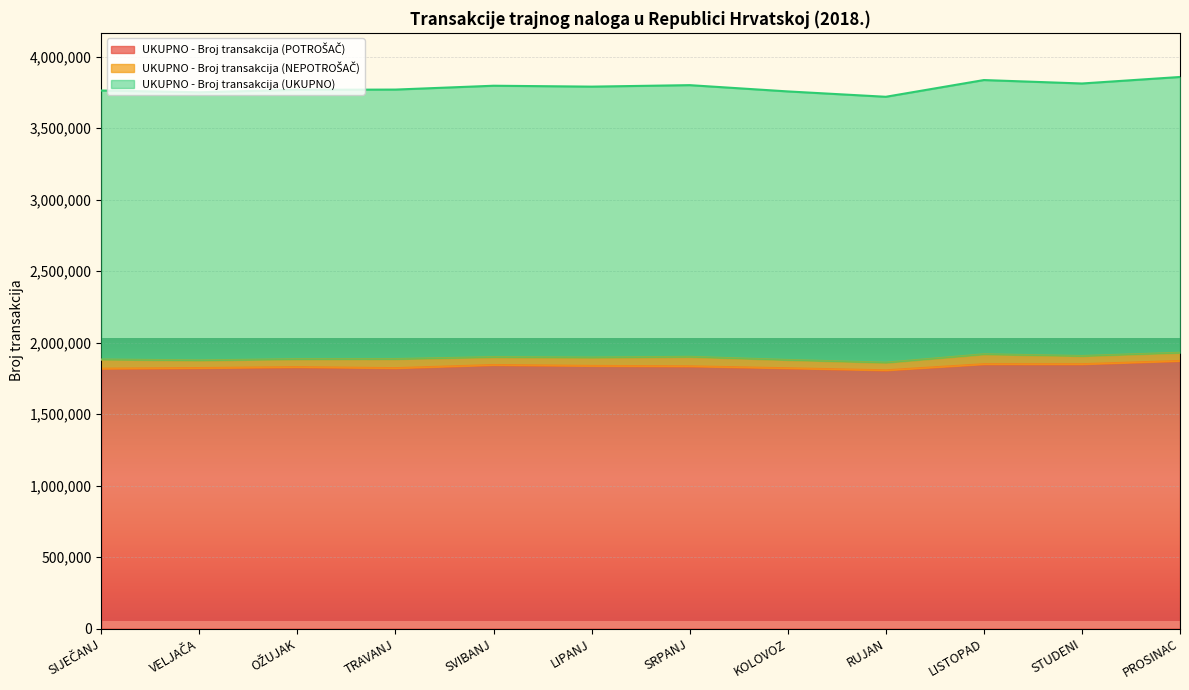

Read the UKUPNO - Broj transakcija (UKUPNO) value at RUJAN, to the nearest 100.

1859200